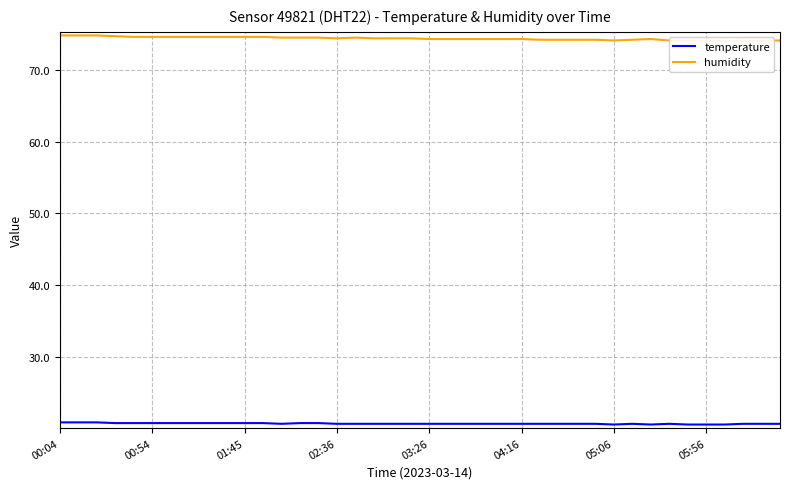

Rank the series at 18 from lowest to highest value.

temperature, humidity